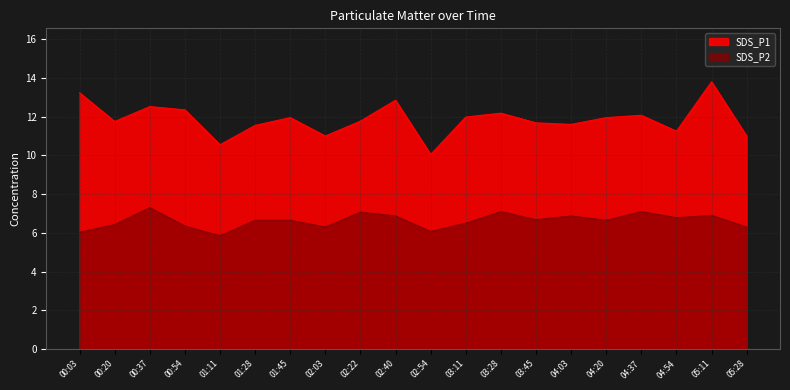

List the series in order of their overall mean, highest first.

SDS_P1, SDS_P2